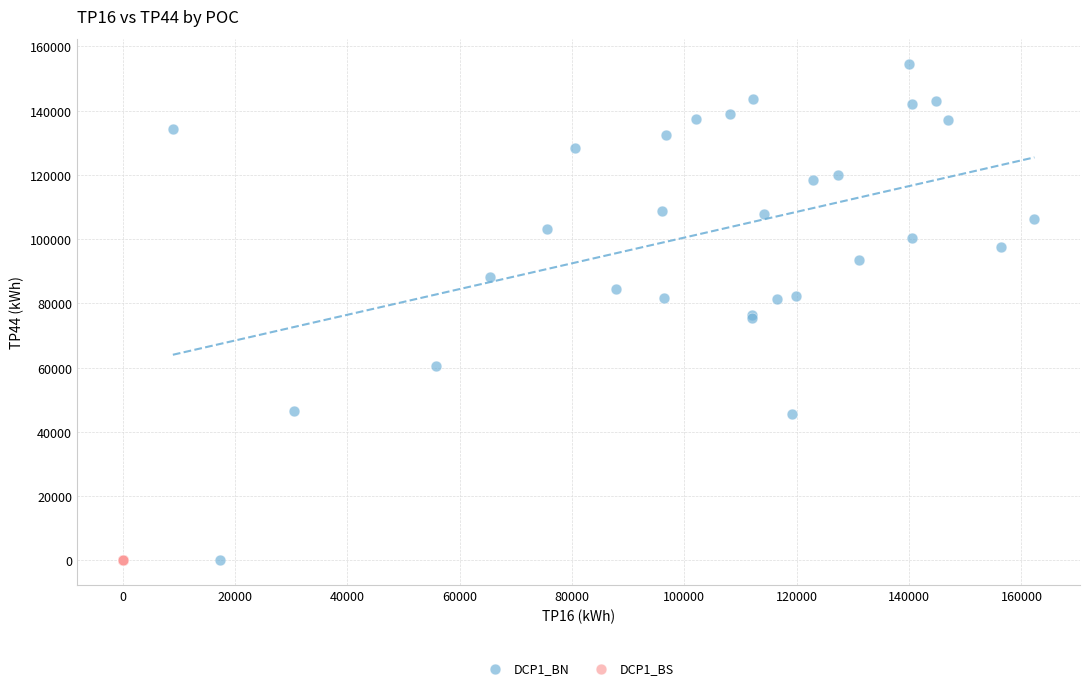

Which series contains the highest Y value?

DCP1_BN